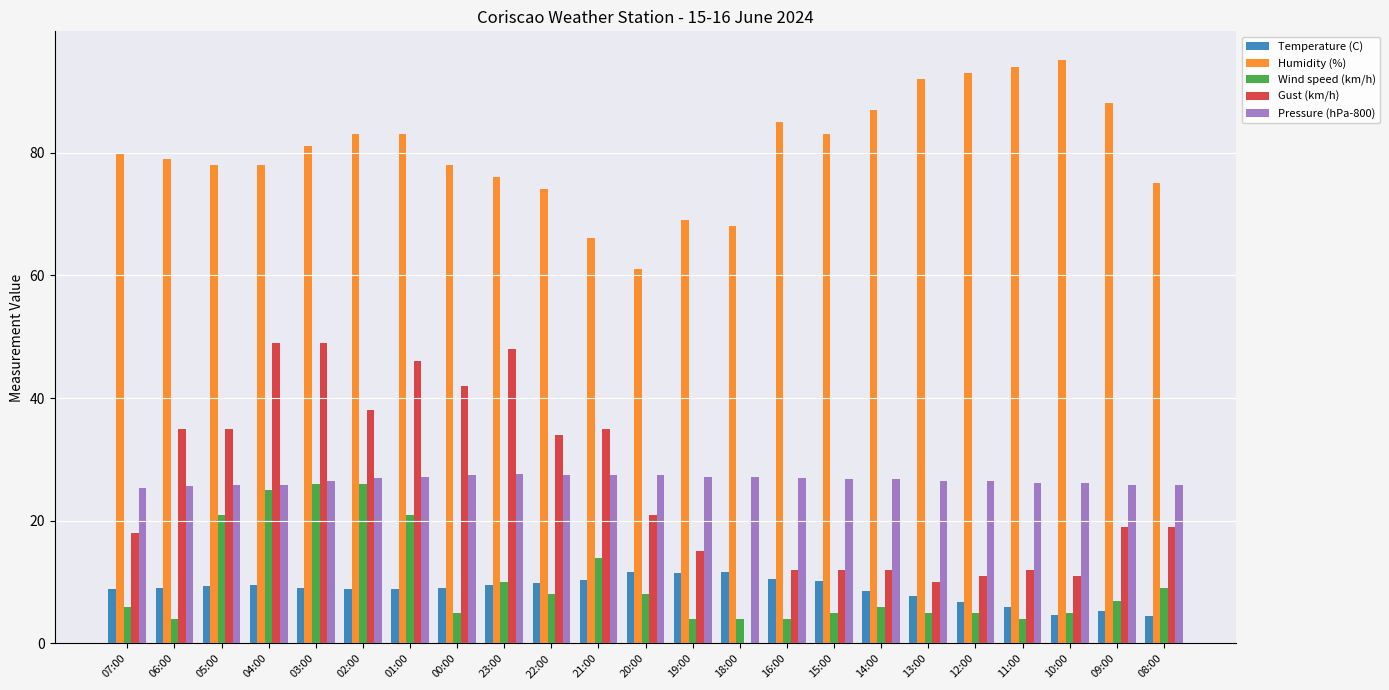

True or false: Wind speed (km/h) has a value of 13.8 at 23:00.

False